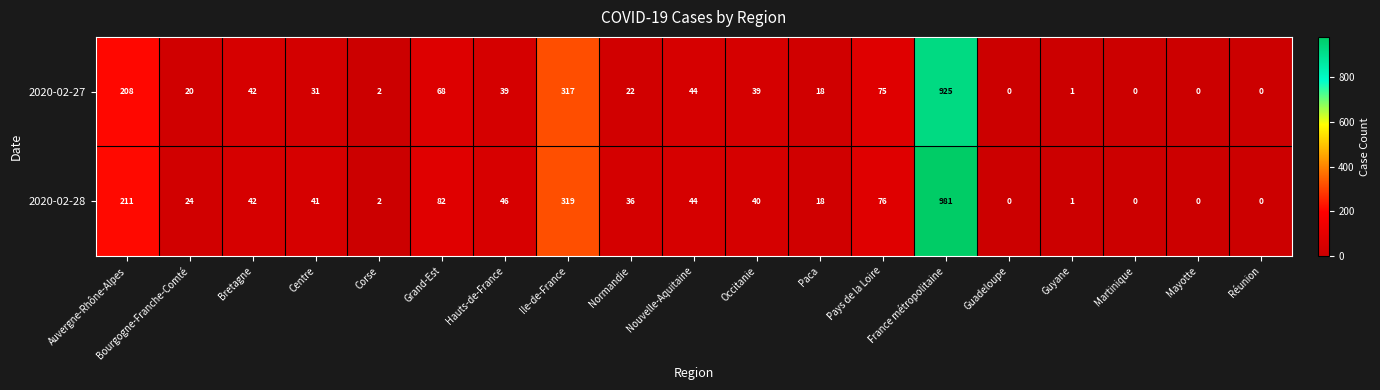

How many categories are shown in the chart?

19